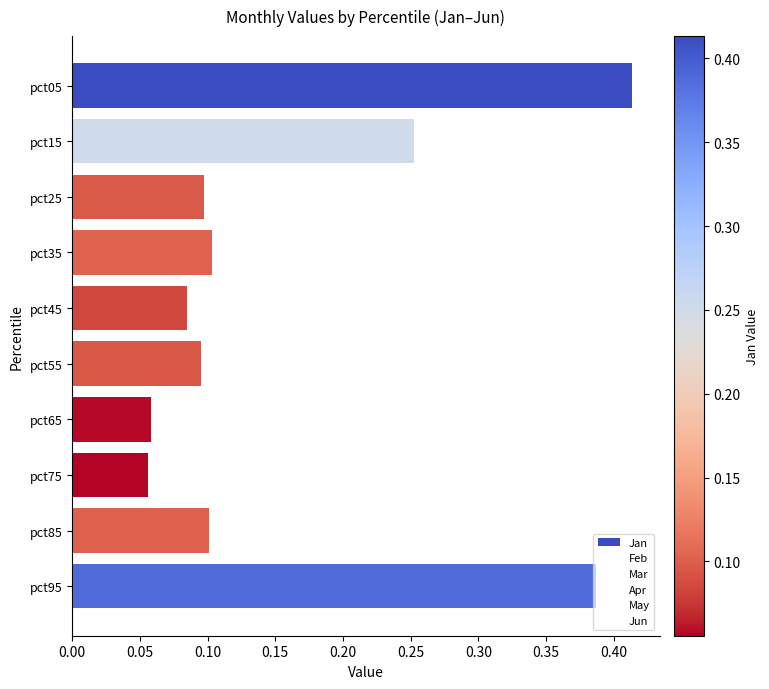

The value at pct45 is 0.1. True or false?

True